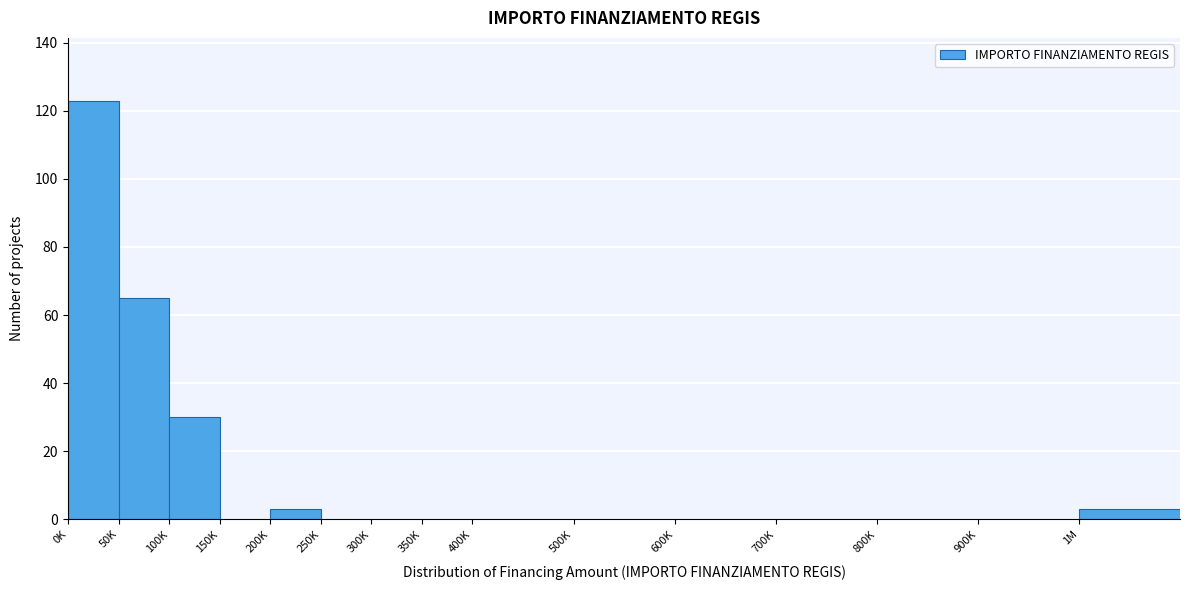

Reading left to right, extract all data points from this chart.

0K=123	50K=65	100K=30	150K=0	200K=3	250K=0	300K=0	350K=0	400K=0	500K=0	600K=0	700K=0	800K=0	900K=0	1M=3